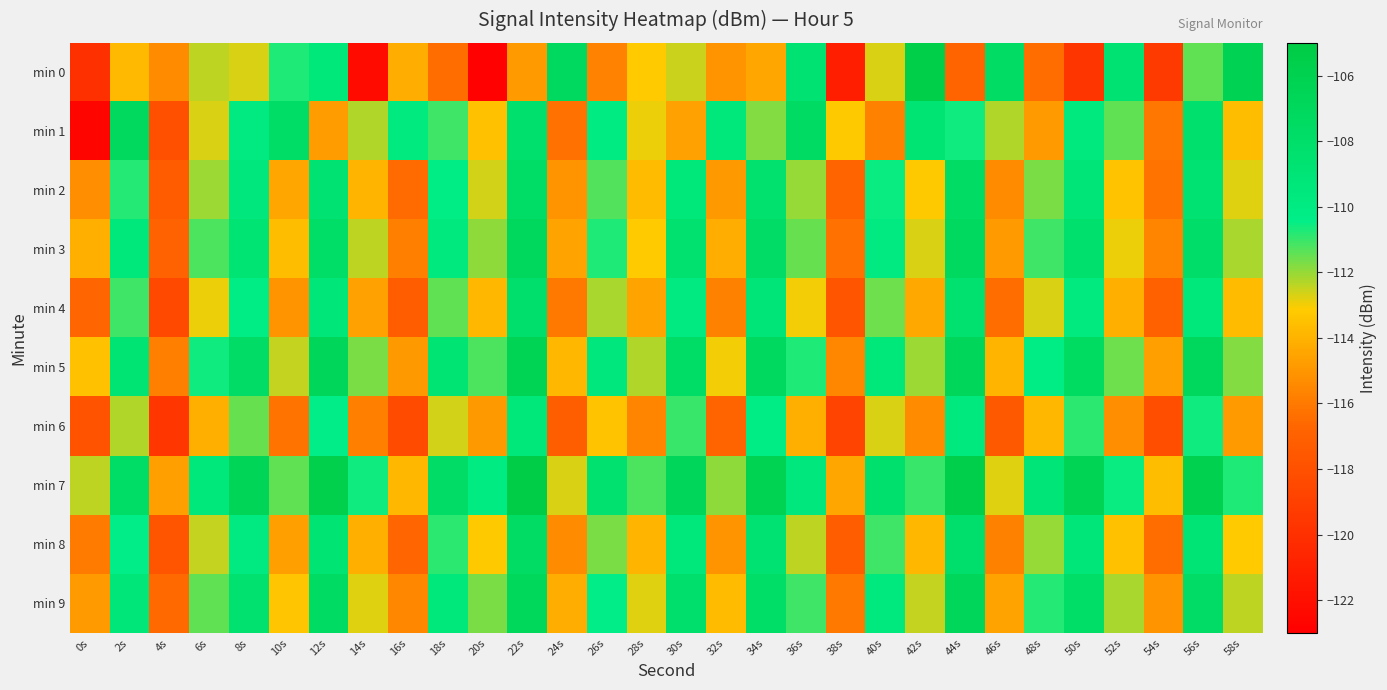

Which series has the largest total across all categories?

min 7